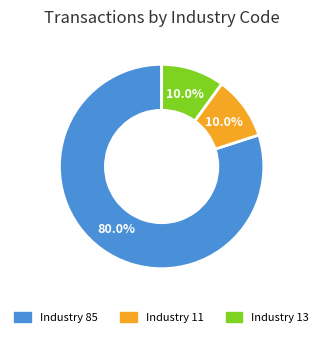

Is there a majority slice in this chart?

Yes